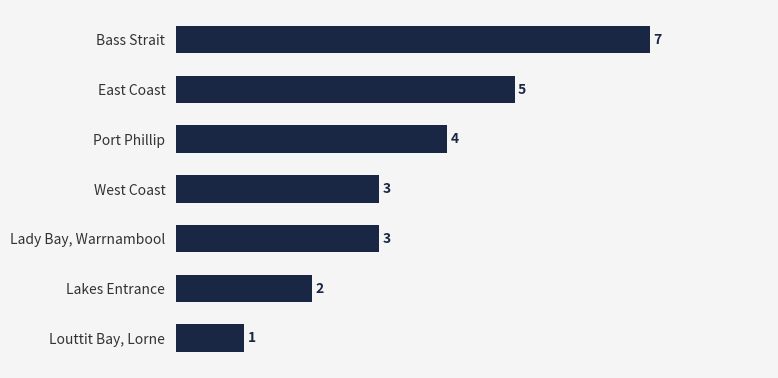

Reading top to bottom, extract all data points from this chart.

7	5	4	3	3	2	1